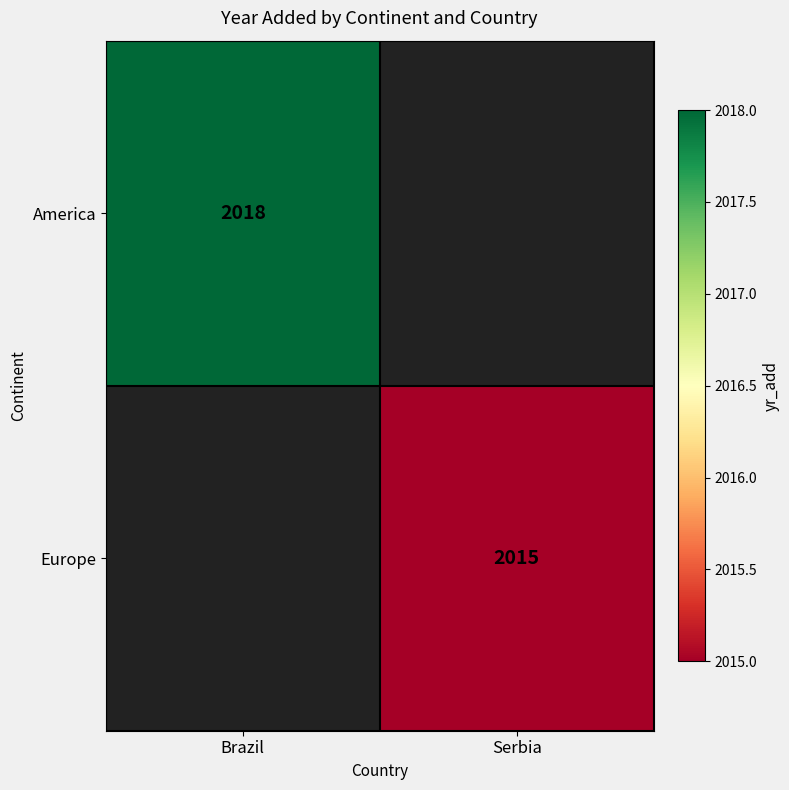

The Europe series shows 3278 at Serbia. True or false?

False